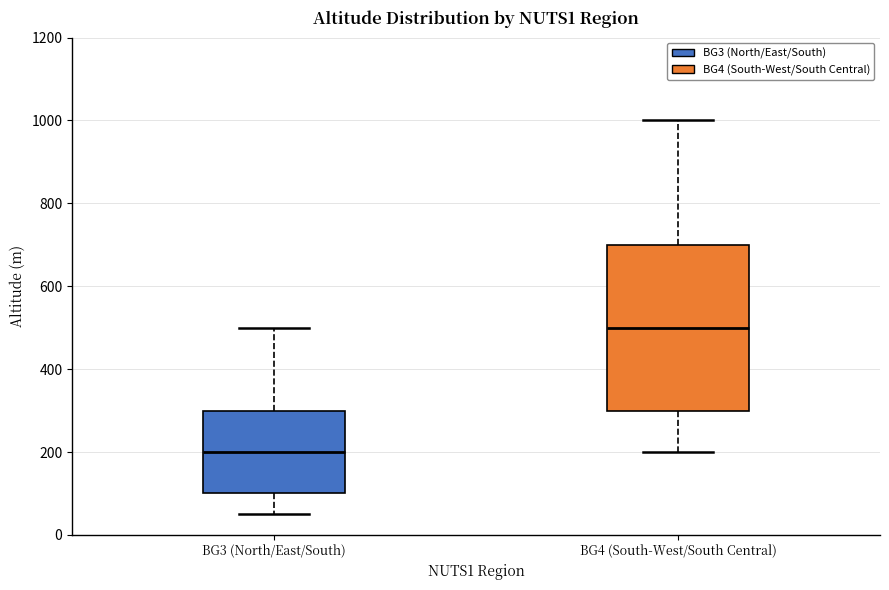

Comparing the boxes themselves (not the whiskers), which one is the tallest?

BG4 (South-West/South Central)